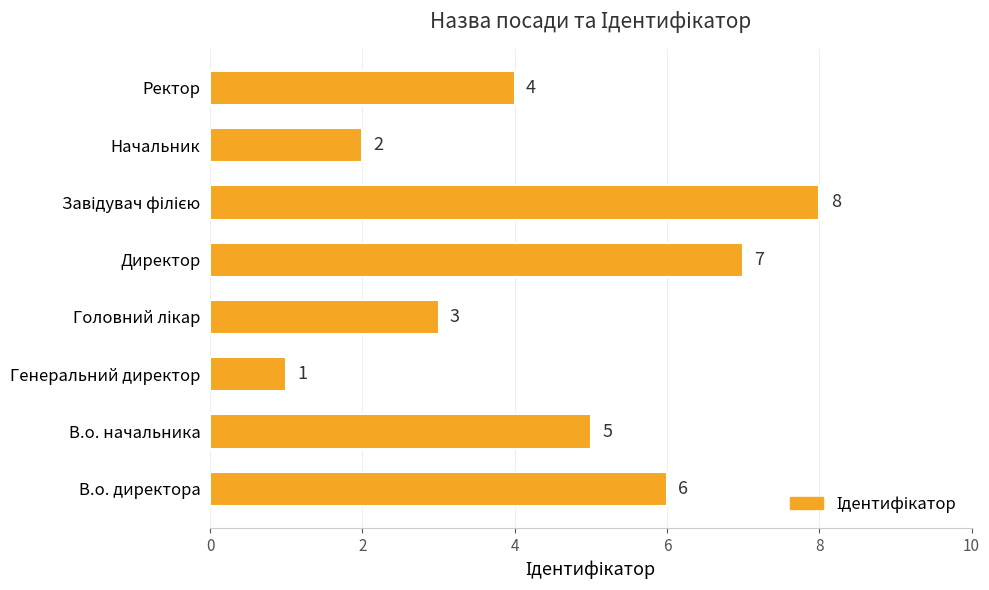

What is the approximate value at В.о. начальника?

5